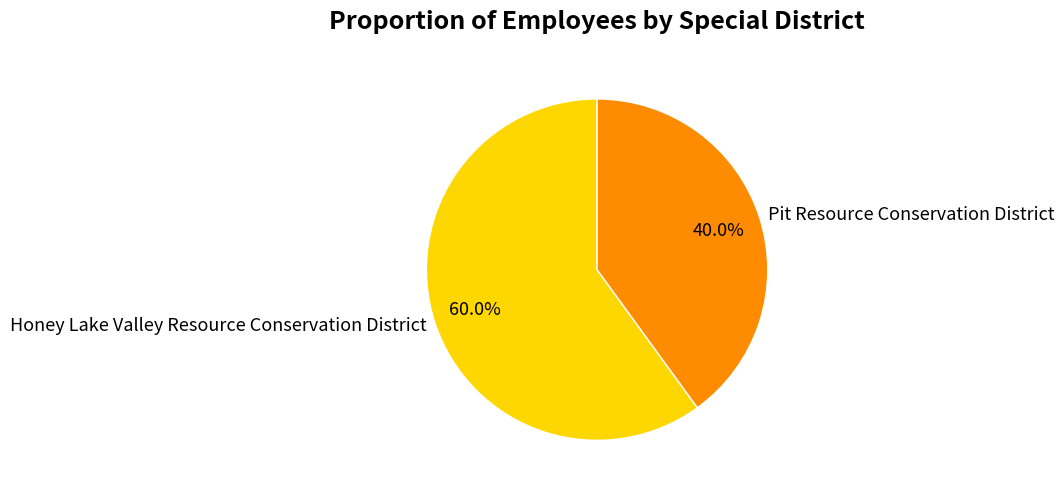

Combined, do Pit Resource Conservation District and Honey Lake Valley Resource Conservation District account for over 50%?

Yes